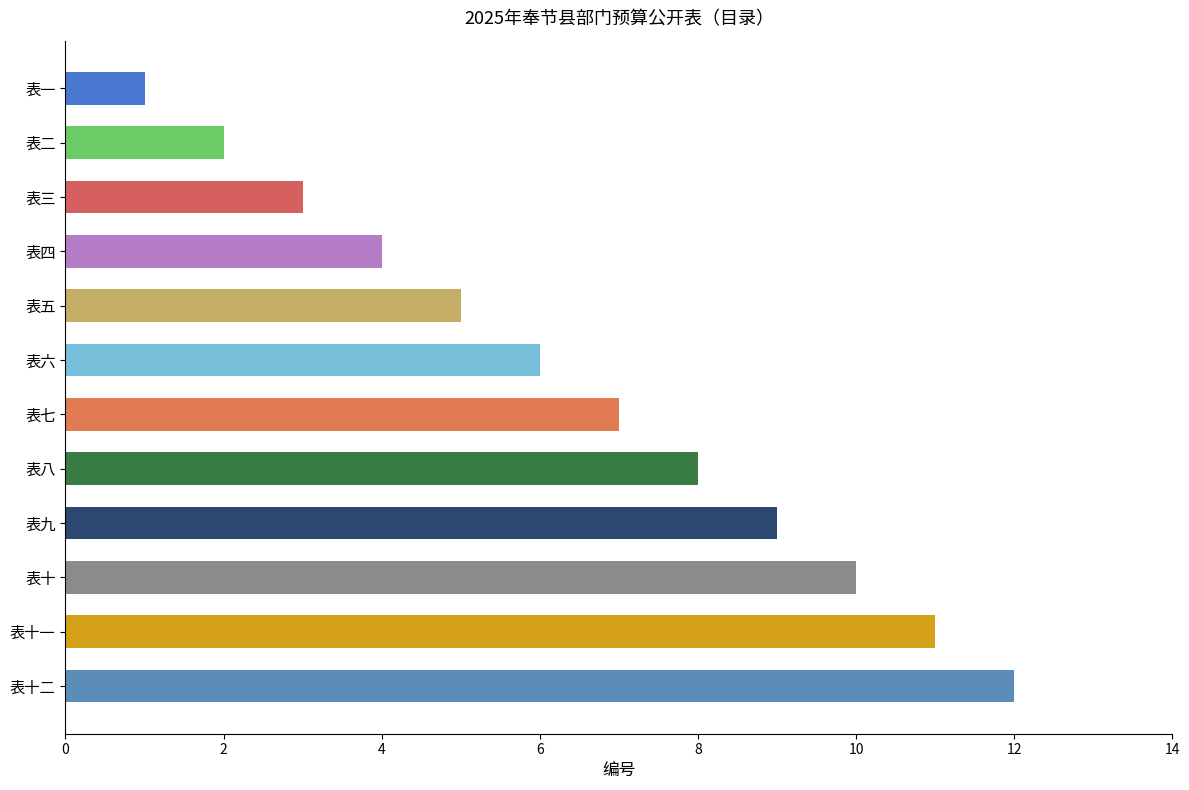

The value at 表四 is 4. True or false?

True